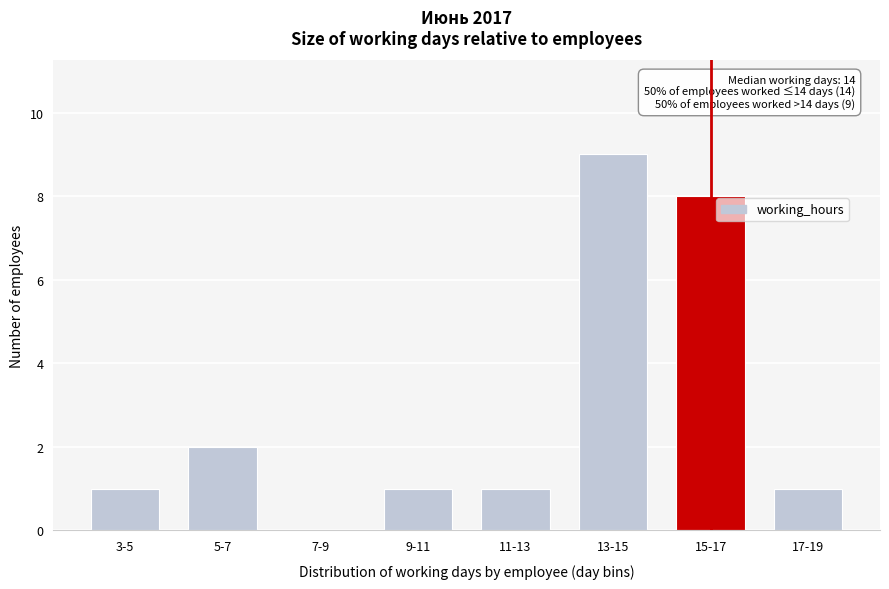

Reading left to right, transcribe all the data shown in this chart.

3-5=1	5-7=2	7-9=0	9-11=1	11-13=1	13-15=9	15-17=8	17-19=1